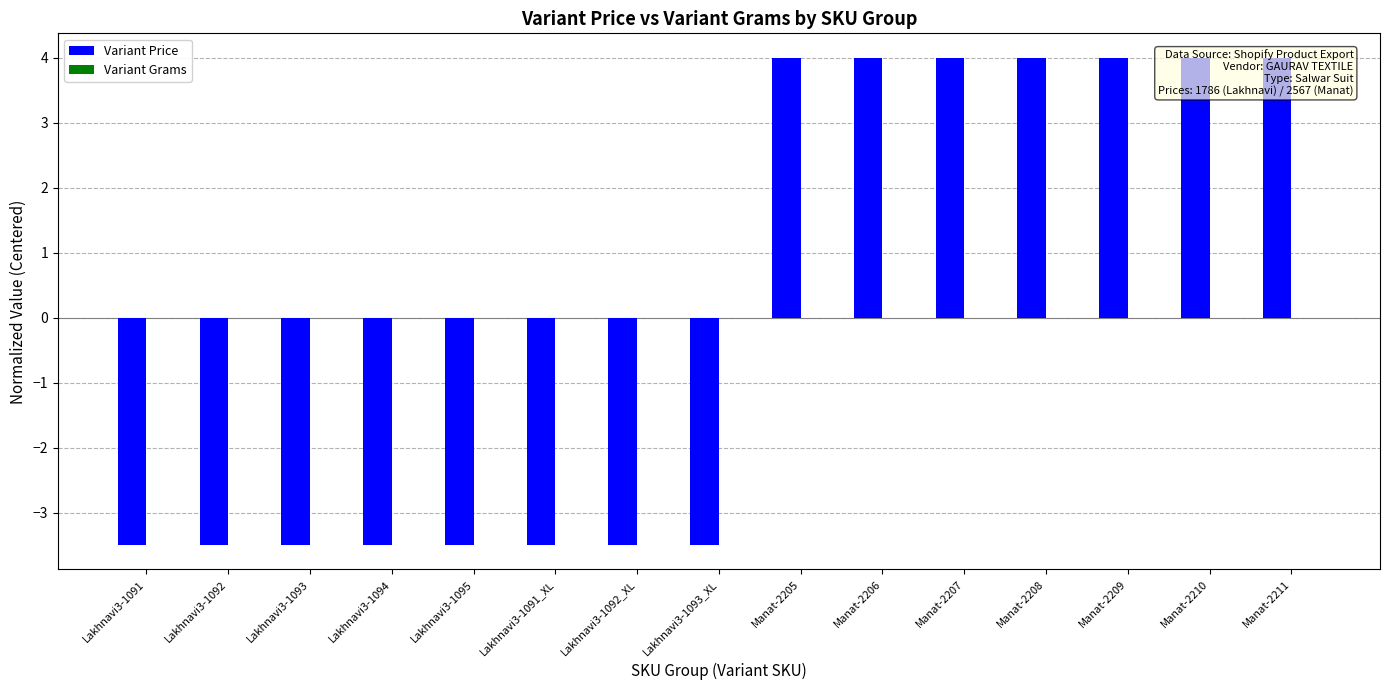

What is the spread (max minus min) of values at Manat-2210?

4.0